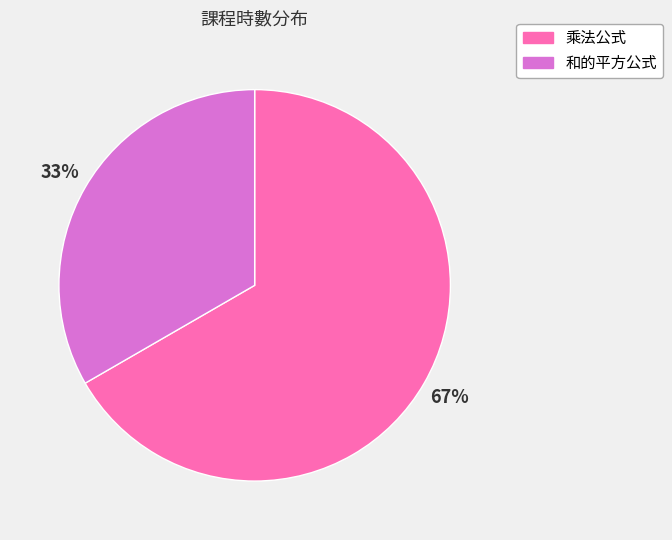

Which slice represents more than half of the pie?

乘法公式